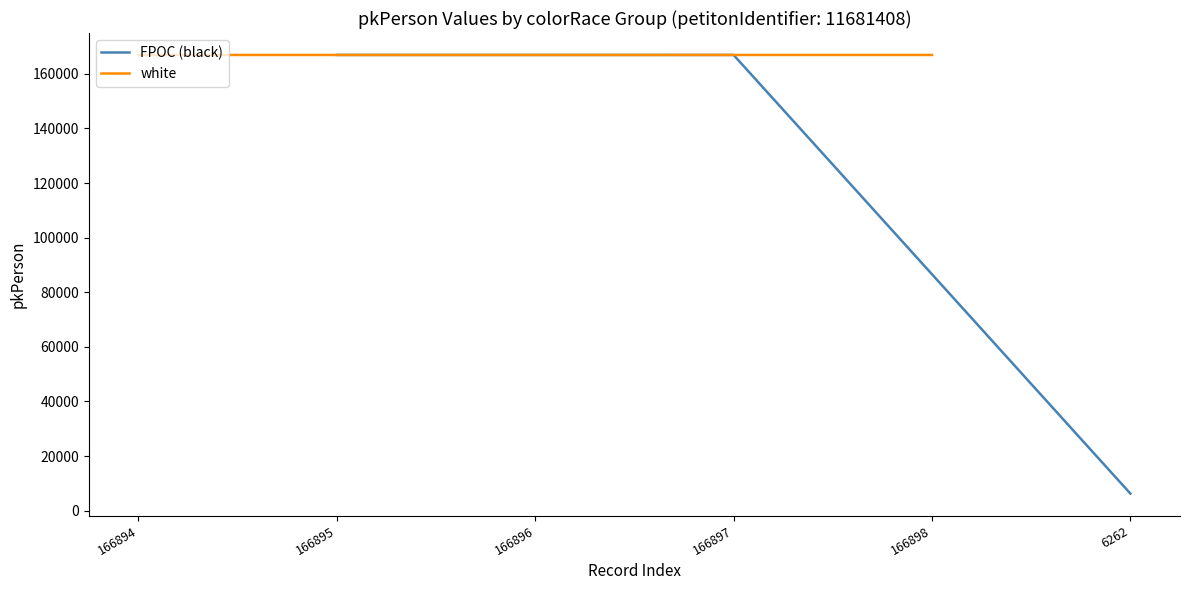

How many interior local peaks does the FPOC (black) series have?

1